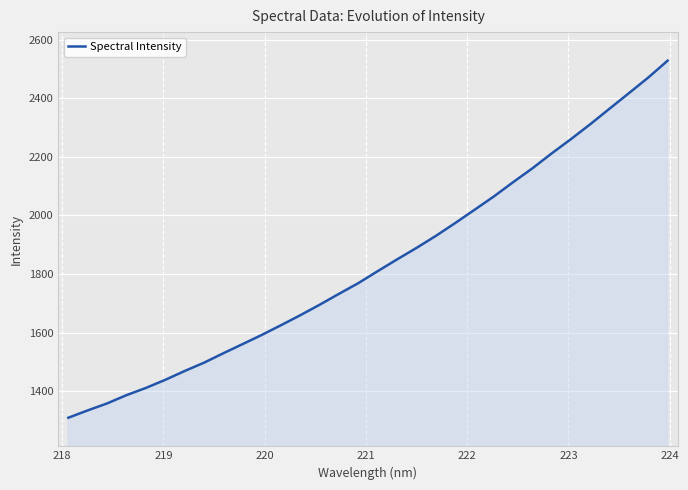

What is the smallest value displayed?

1309.1